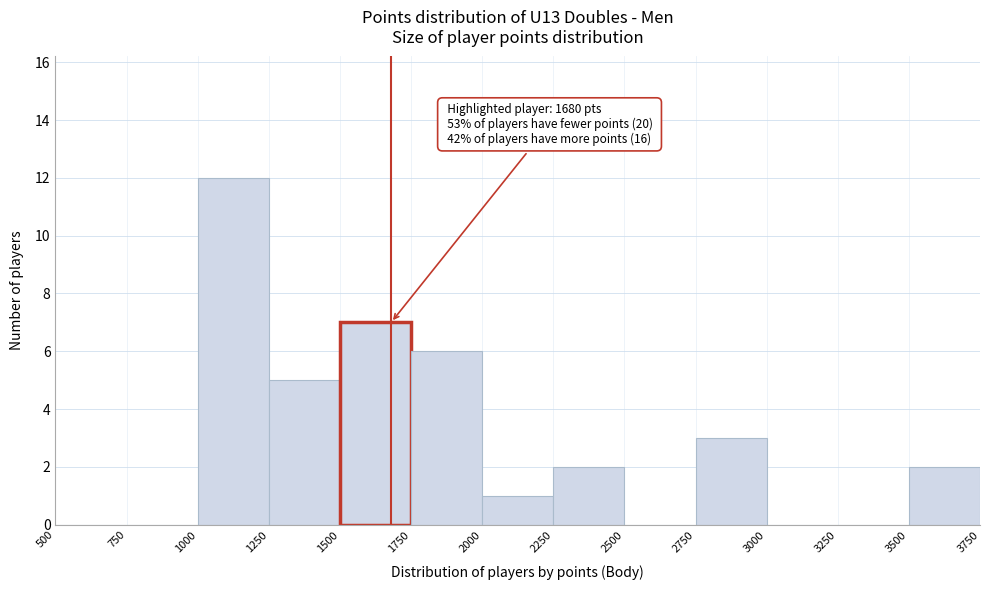

Which range on the x-axis has the tallest bar?

1000 to 1250